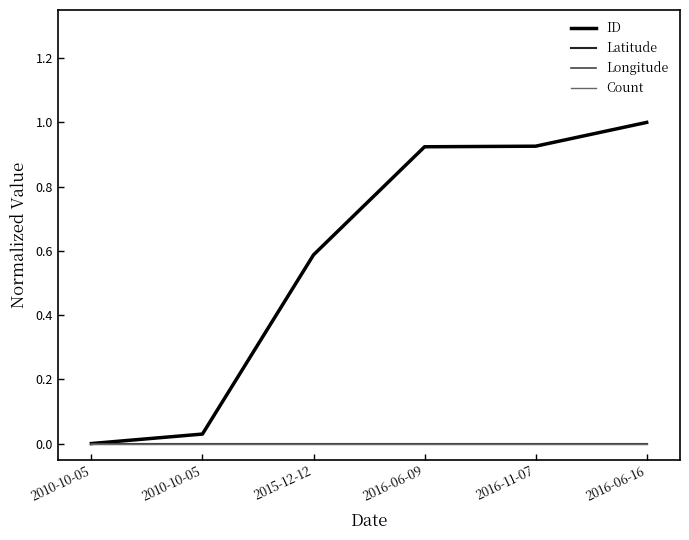

True or false: Longitude and Count cross at least once.

False